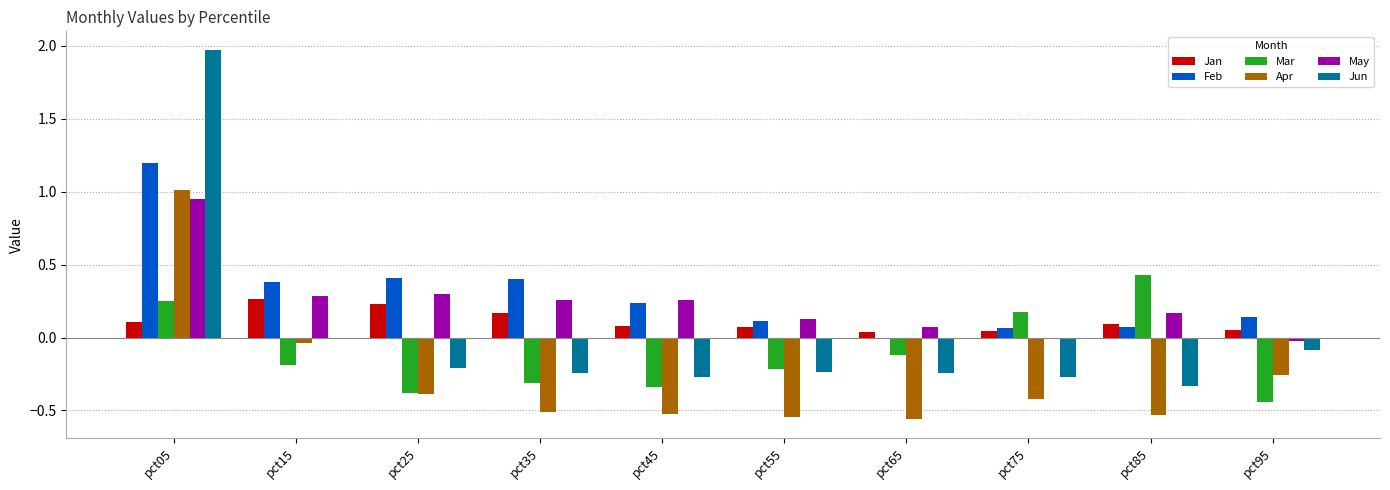

How many Mar values are between 0 and 1?

3